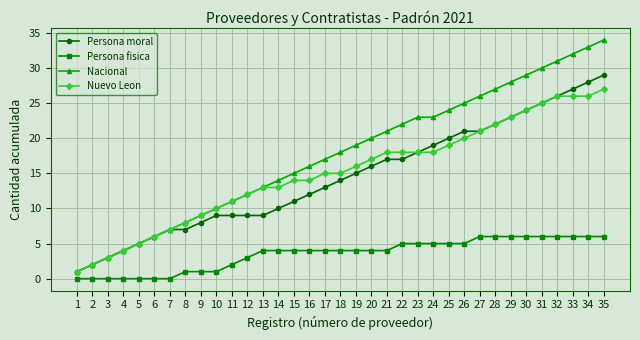

Count the number of data series in this chart.

4